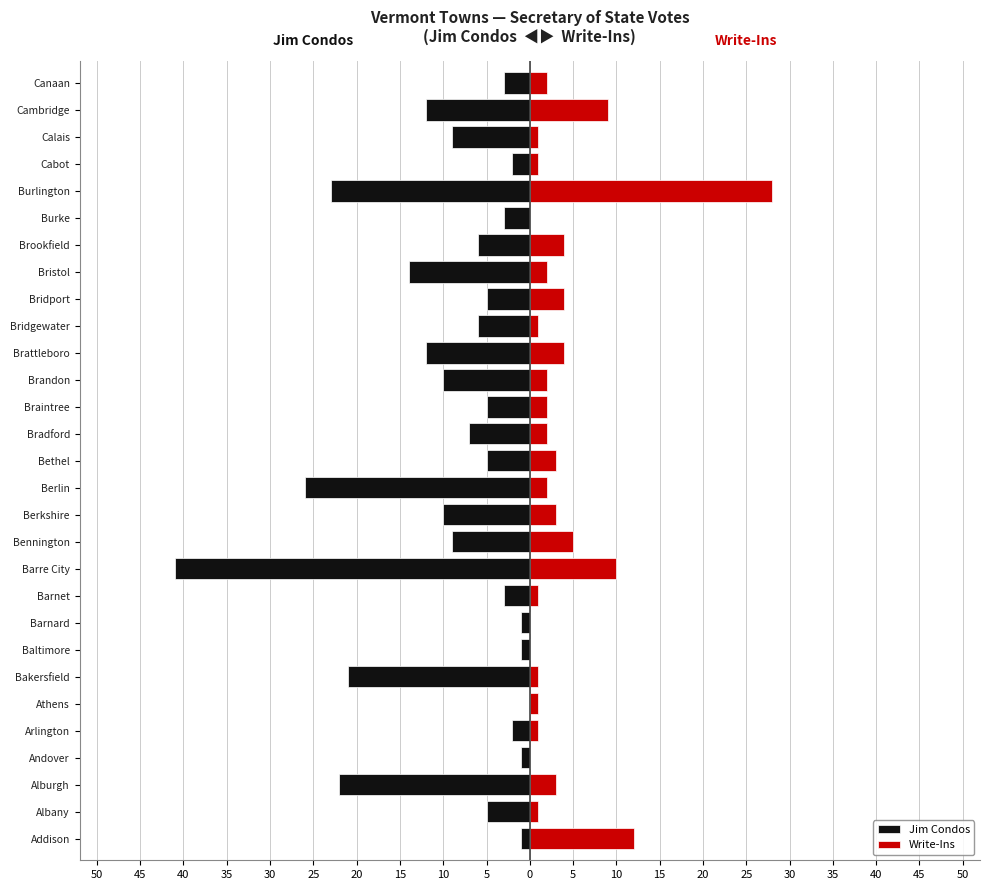

What is the sum of all Write-Ins values?

105